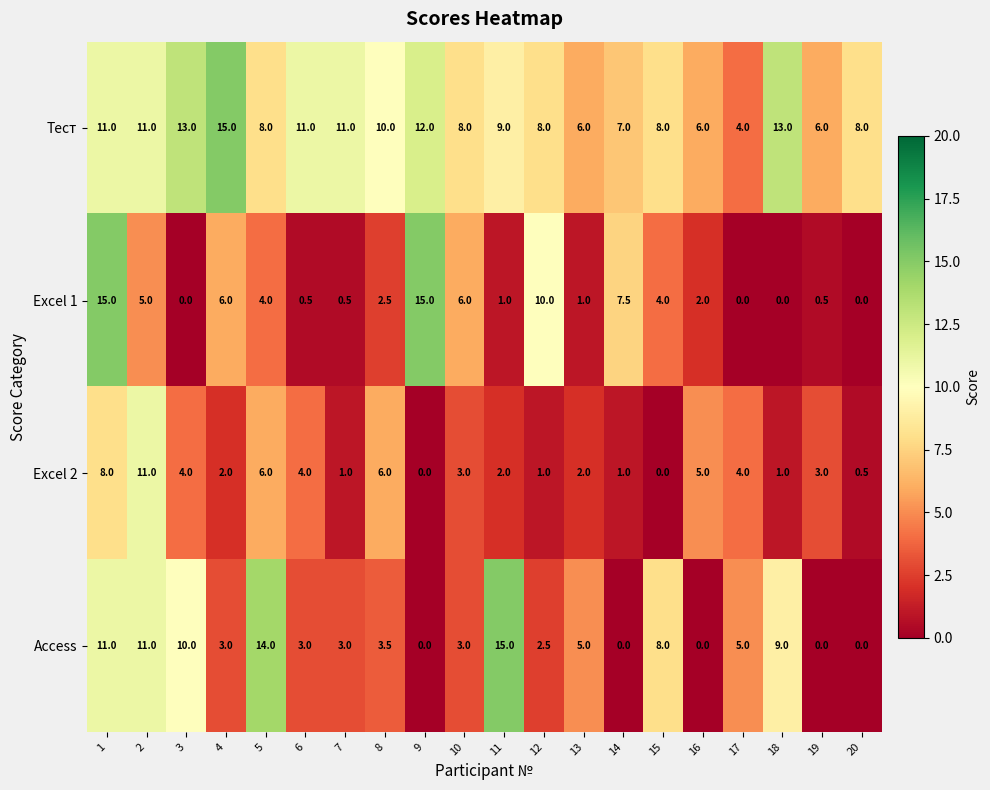

The value of Excel 1 at 5 is 4.0. True or false?

True